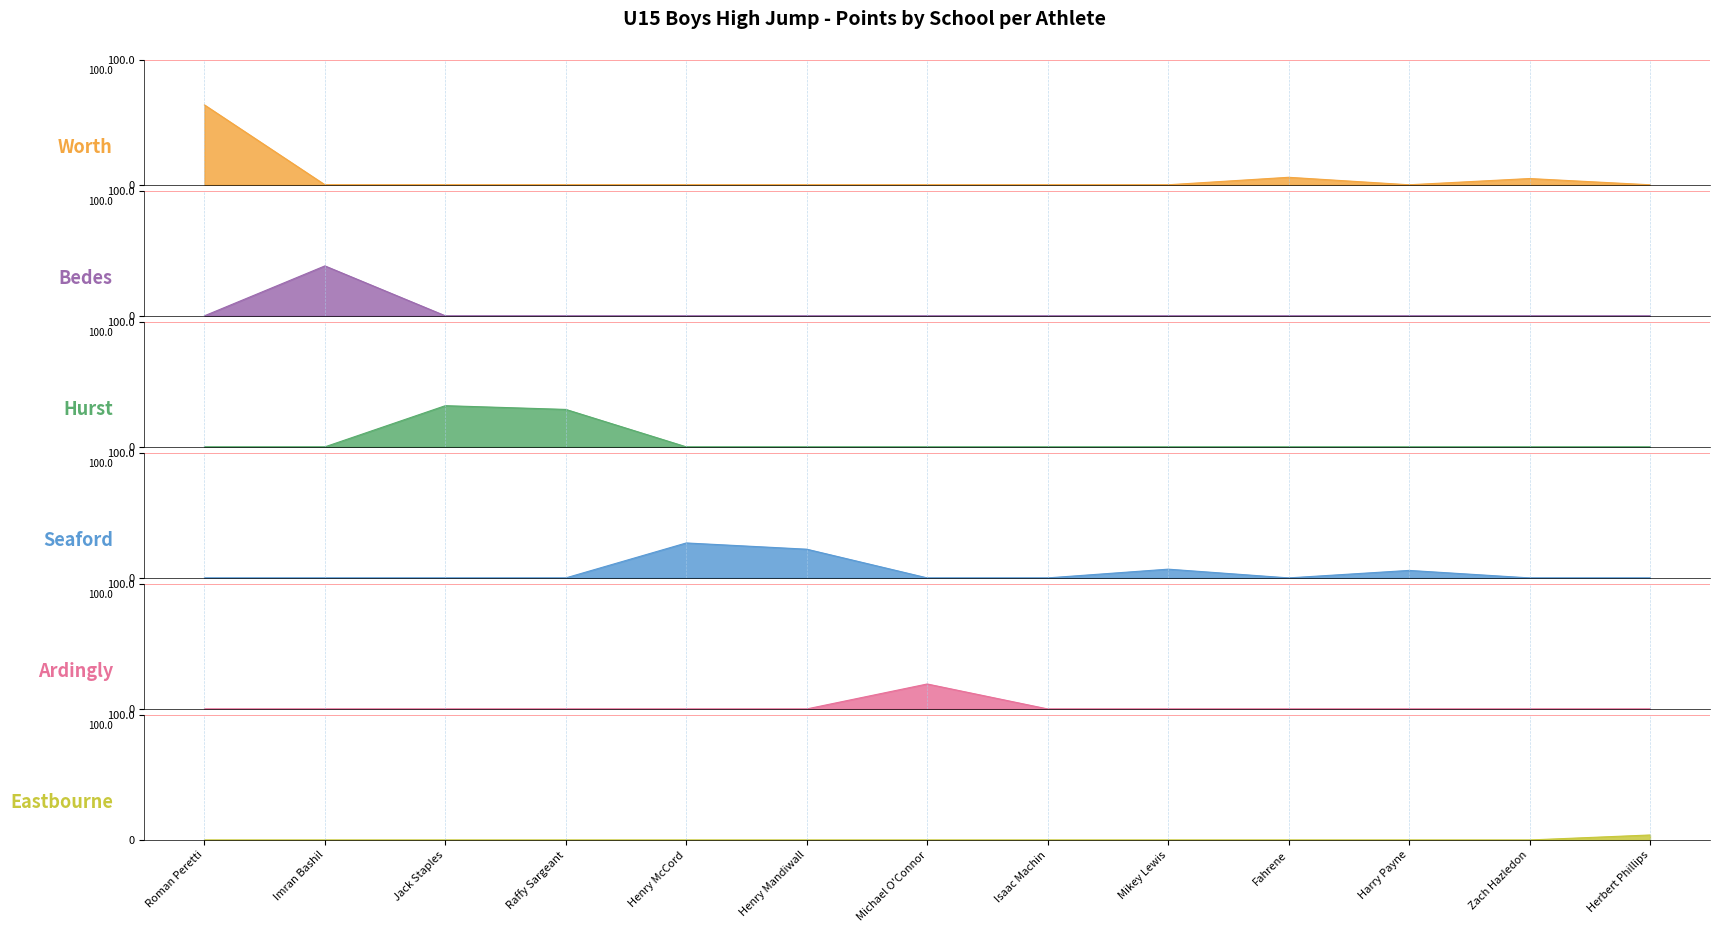

Is it true that Seaford equals -19 at Zach Hazledon?

False